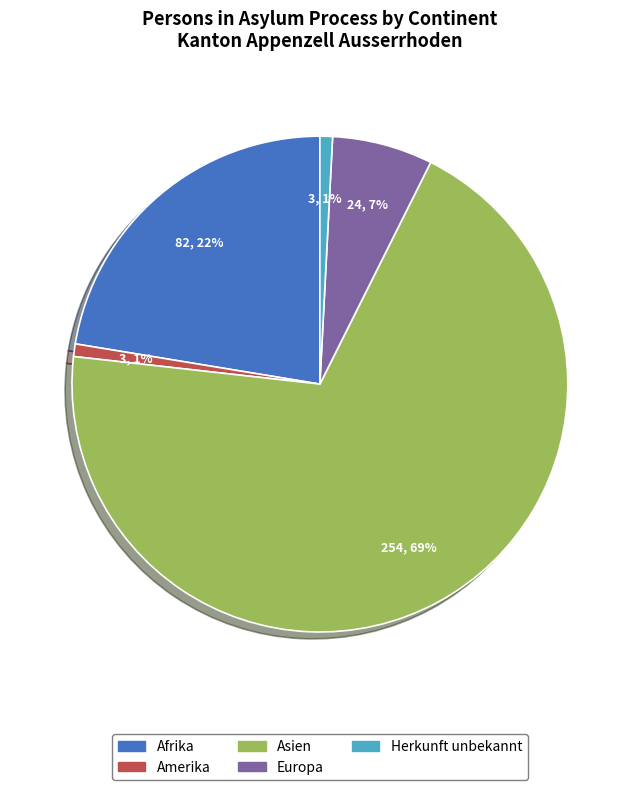

What percentage is the Herkunft unbekannt slice, to the nearest percent?

1%